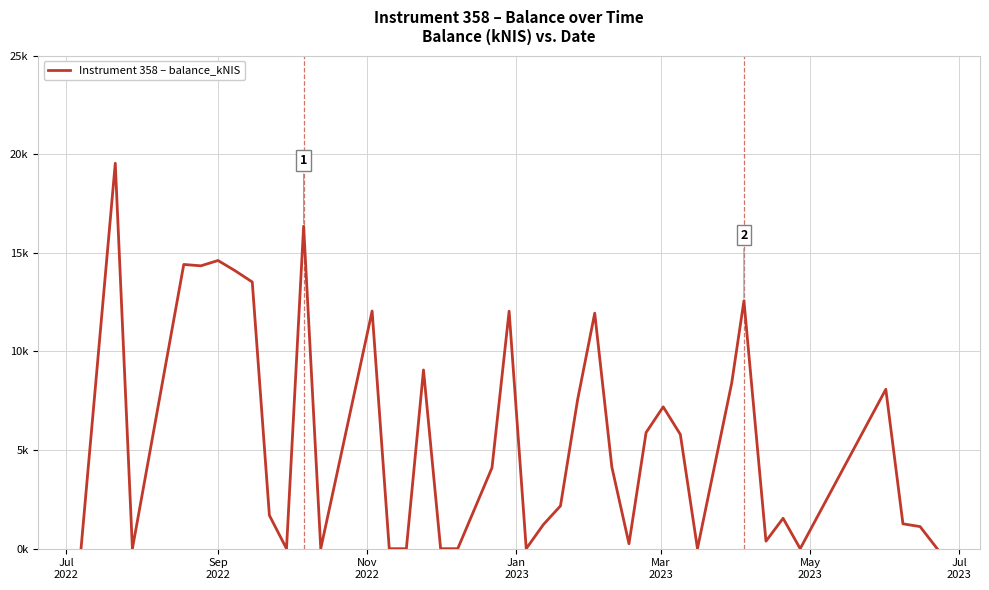

What is the average value?

5.6